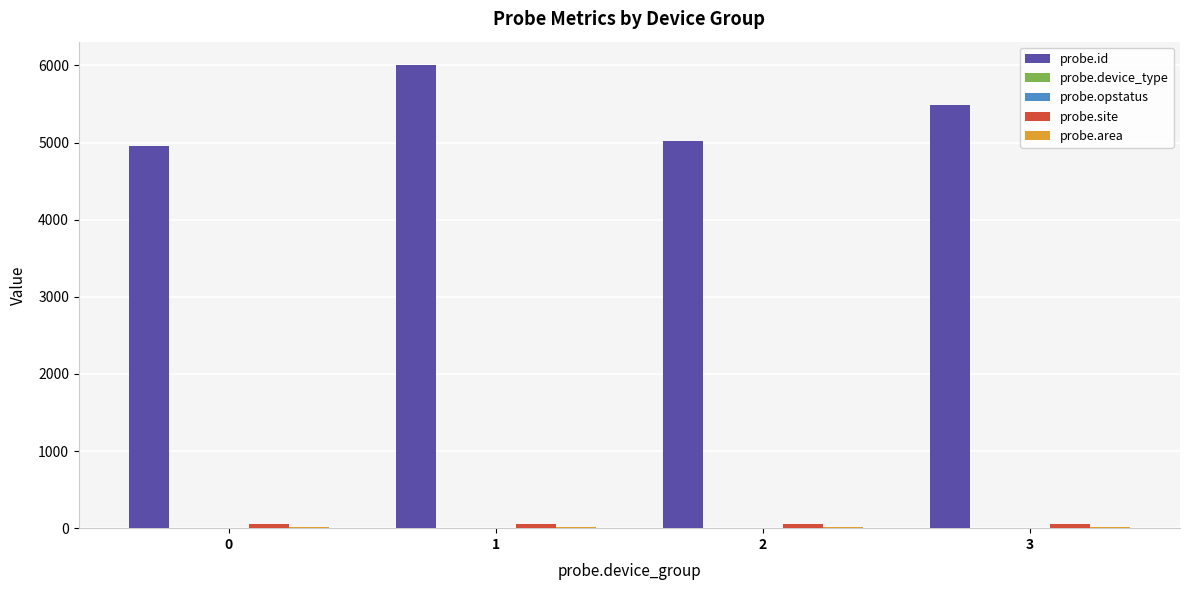

Between 0 and 1, which series saw the biggest shift?

probe.id